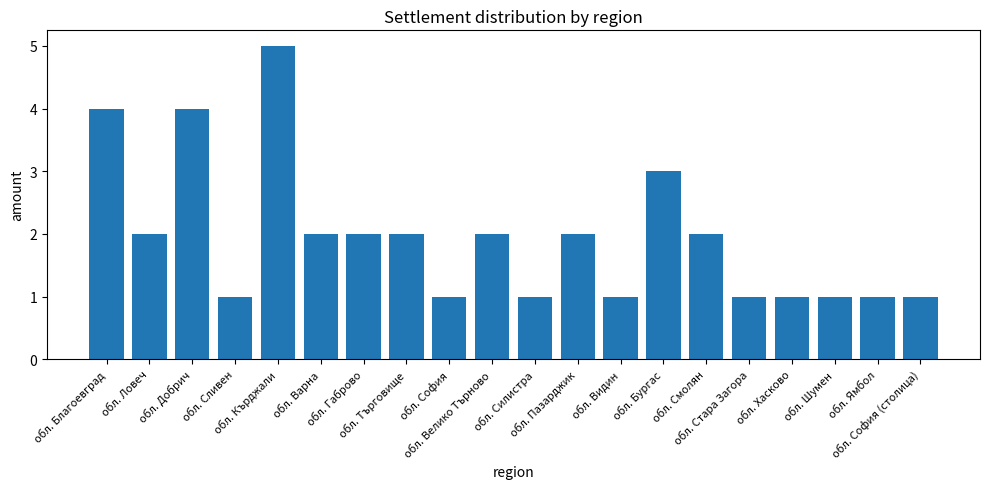

How many bars are there in total?

20